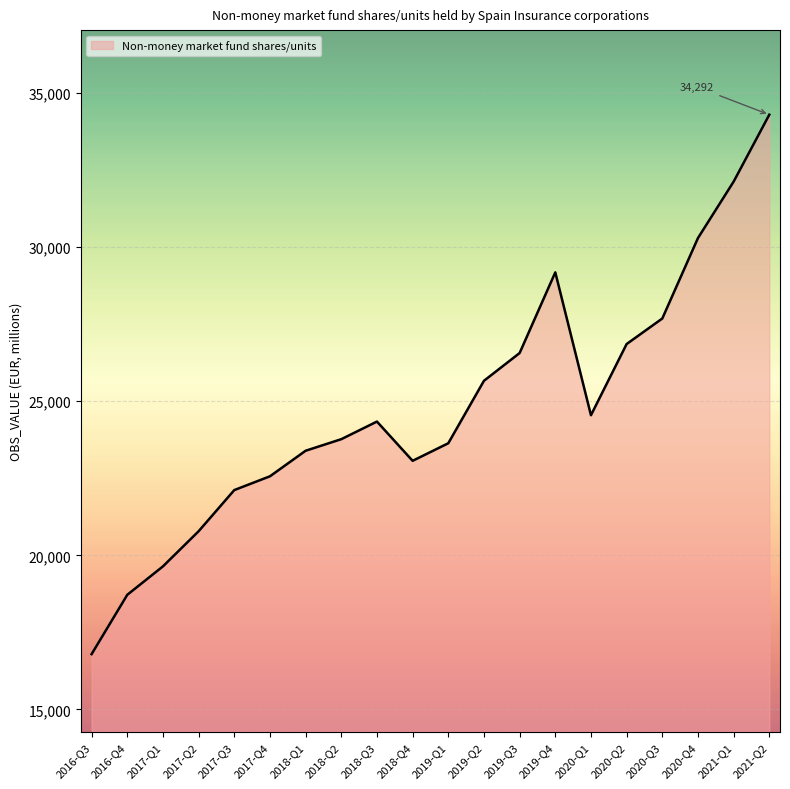

Which category has the highest value across all series?

2021-Q2